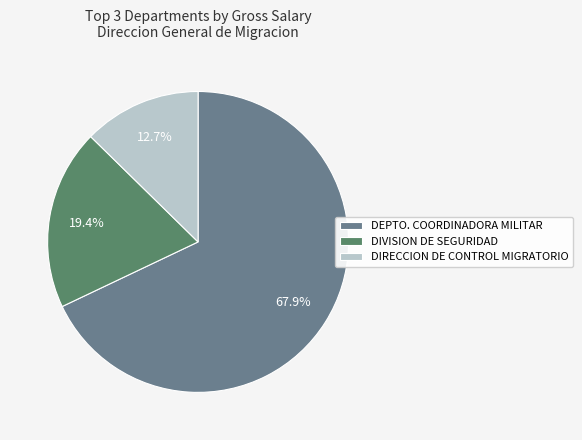

Is there a majority slice in this chart?

Yes